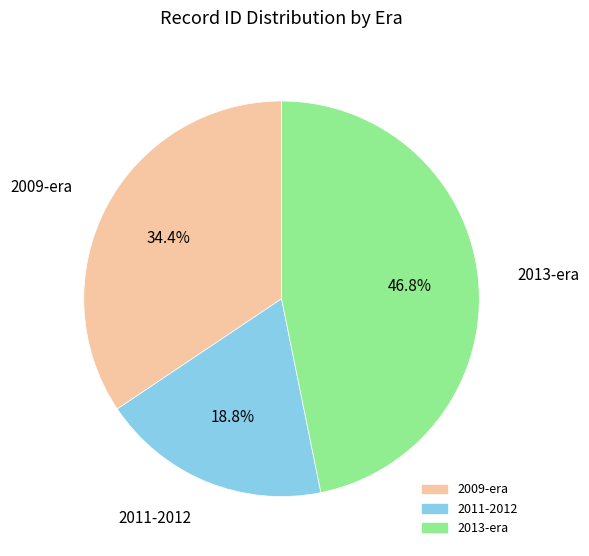

Is there a majority slice in this chart?

No